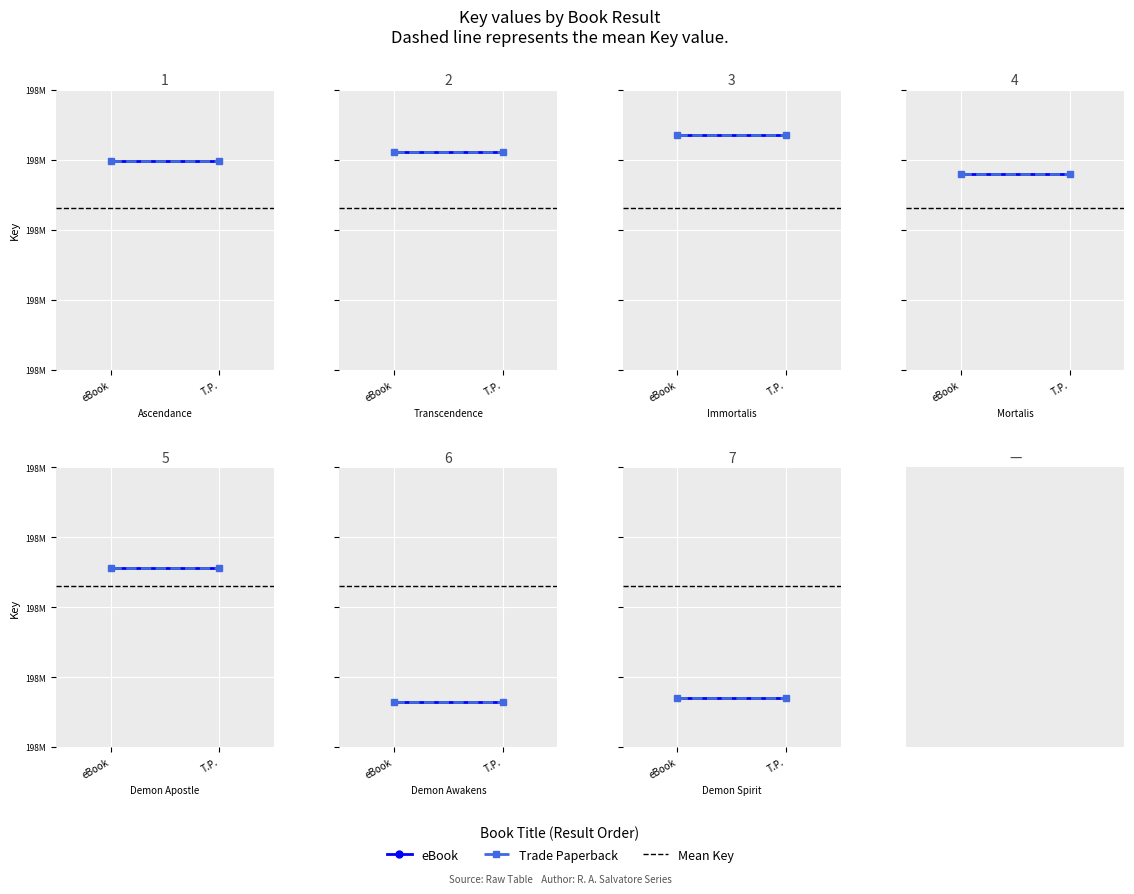

What is the value of the Mean Key point at the 1st from the left?

198298805